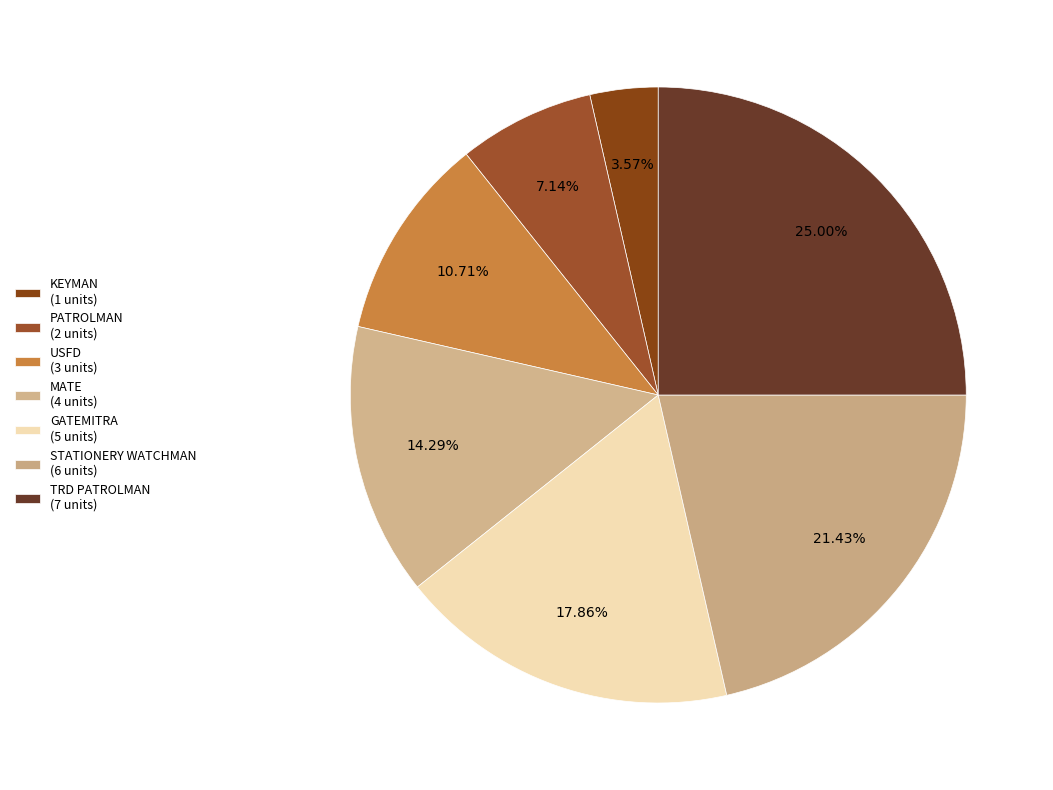

Is TRD PATROLMAN the majority of the pie?

No